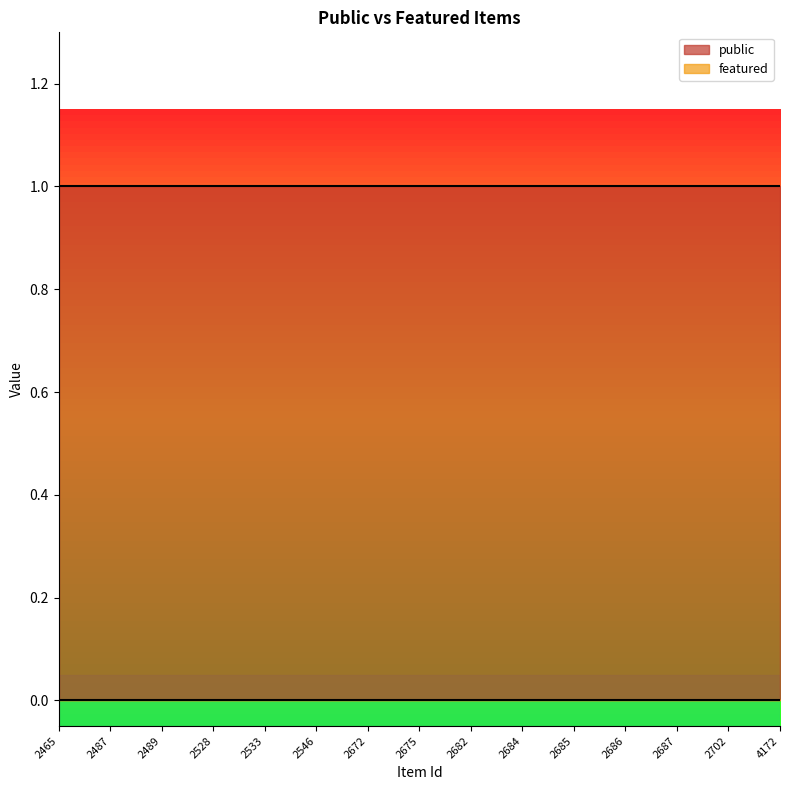

The public series shows 0 at 2546. True or false?

False